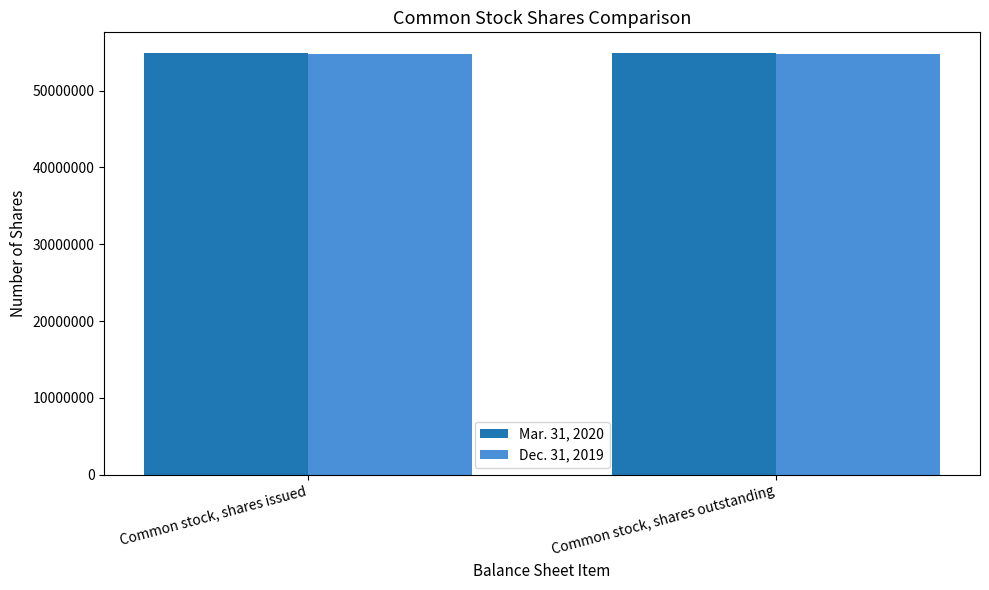

What are all the series names shown in the legend?

Mar. 31, 2020, Dec. 31, 2019